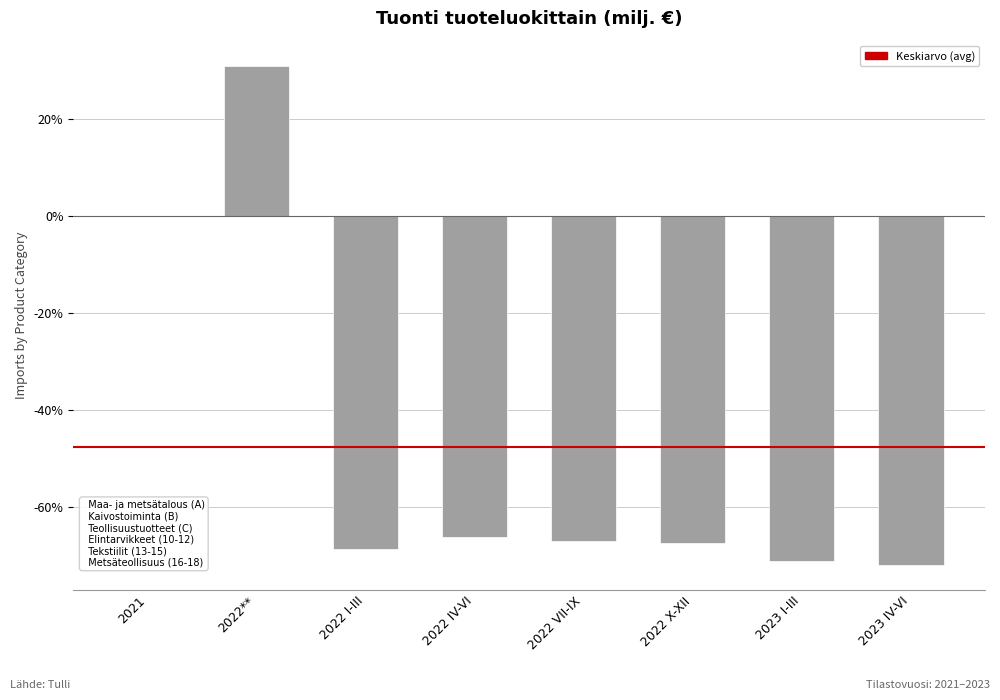

The value at 2022 VII-IX is -66.9. True or false?

True